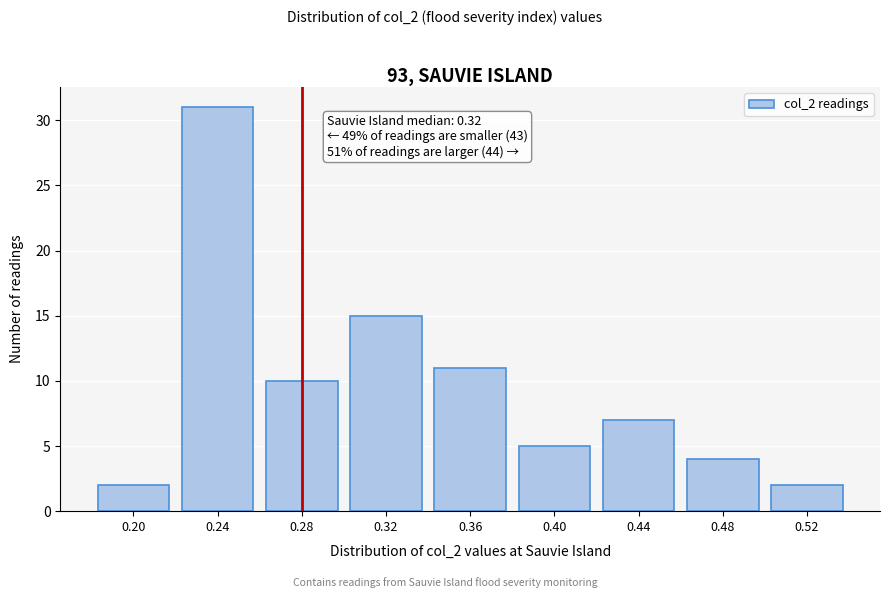

Reading right to left, extract all data points from this chart.

0.52=2	0.48=4	0.44=7	0.40=5	0.36=11	0.32=15	0.28=10	0.24=31	0.20=2